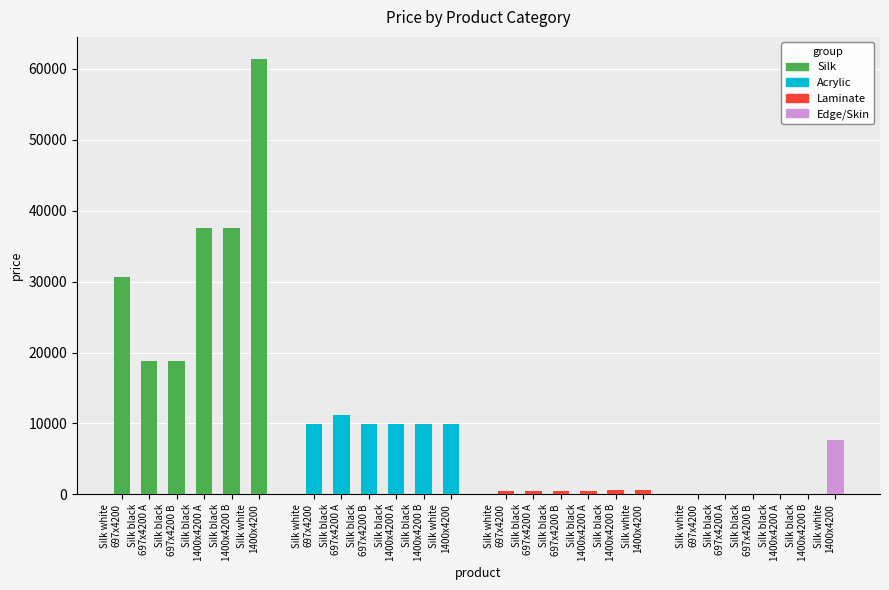

Where does the Edge/Skin series first go above 114?

Silk white
697x4200